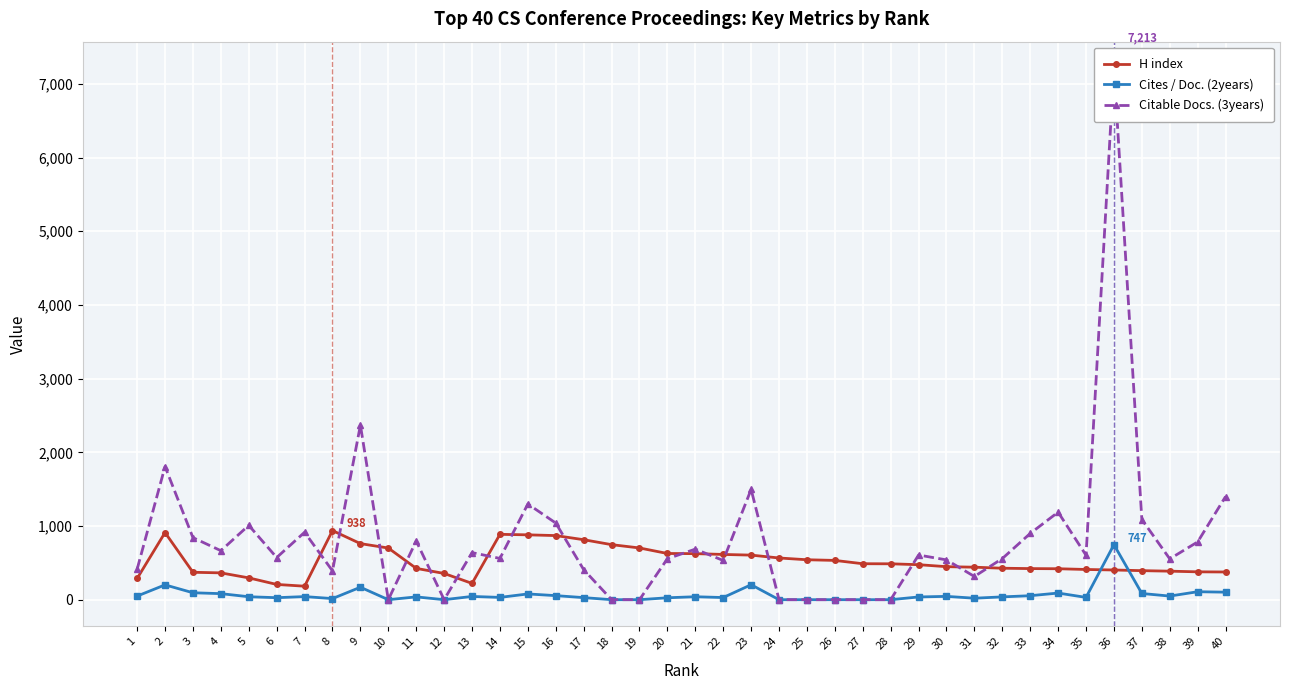

True or false: Cites / Doc. (2years) and Citable Docs. (3years) intersect in this chart.

False